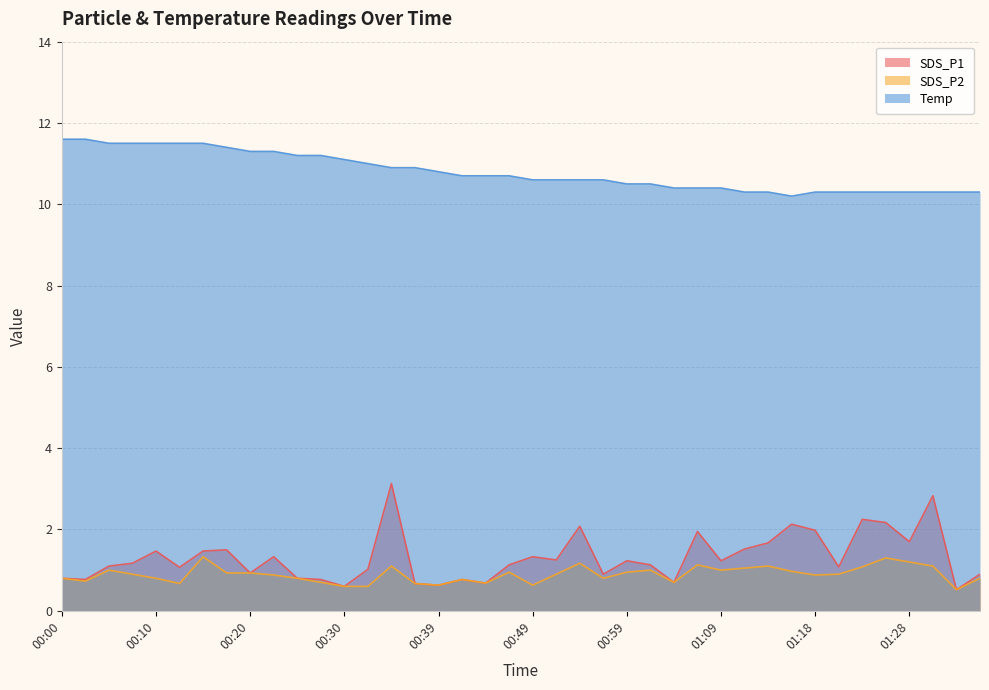

What is the difference between the maximum and minimum values in the SDS_P2 series?

0.8